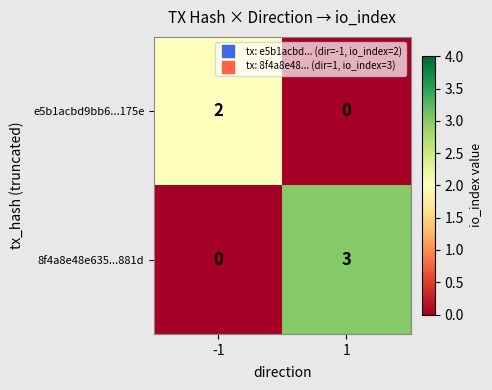

List the series in order of their peak value, highest first.

8f4a8e48e635...881d, e5b1acbd9bb6...175e